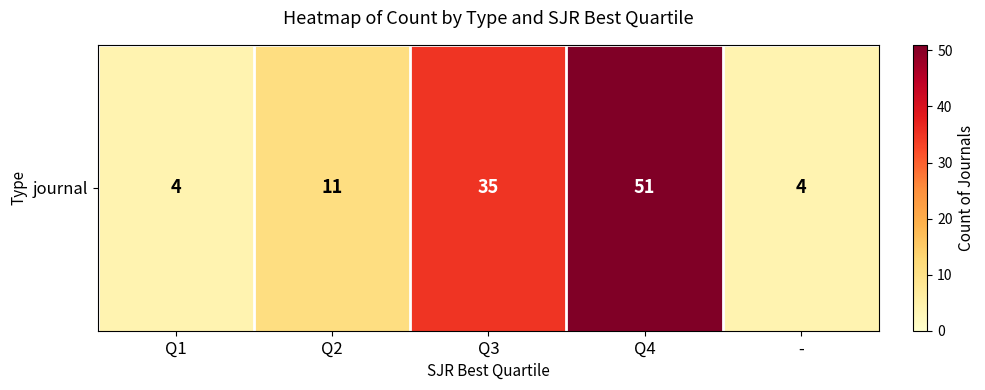

At which label is the value closest to 27?

Q3